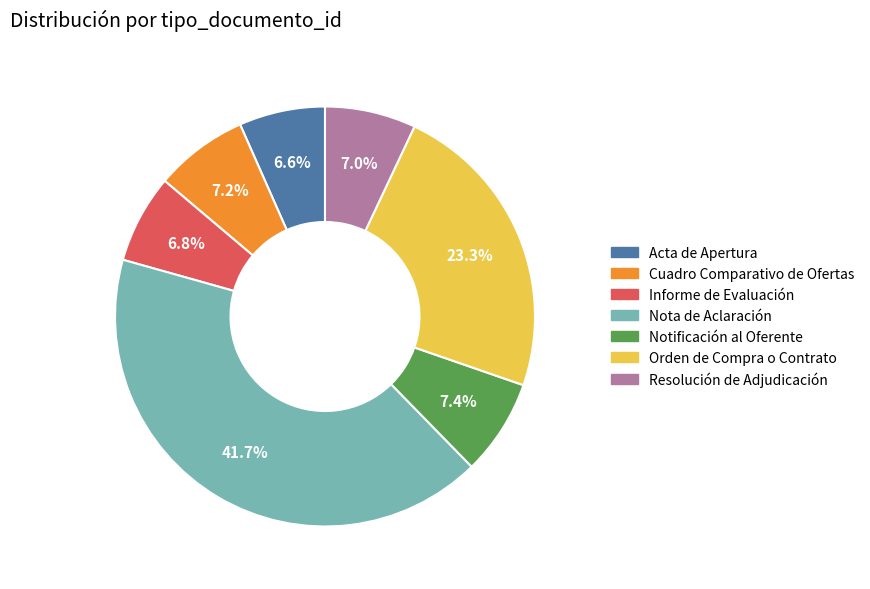

Count the number of slices in the pie.

7